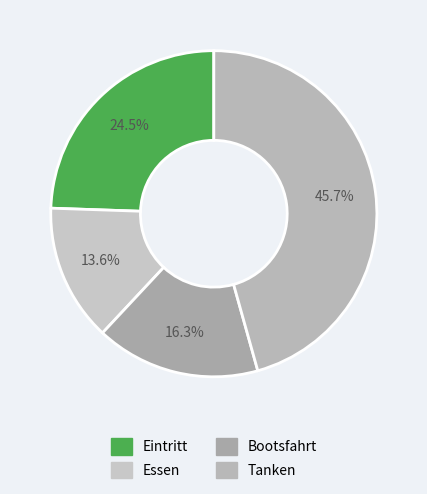

Is there any slice that represents more than half of the pie?

No